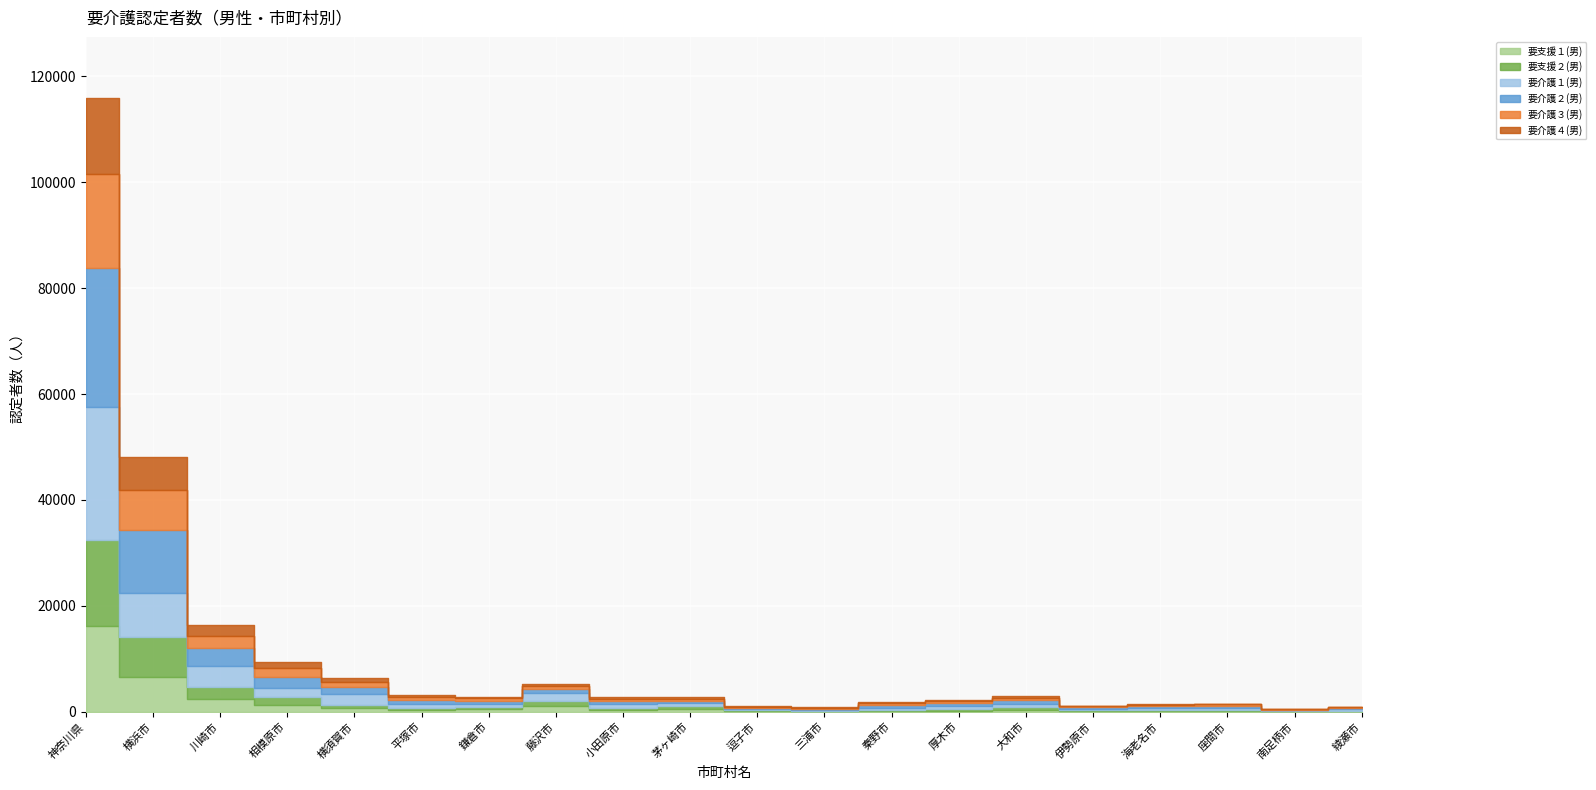

True or false: 要介護４(男) and 要介護１(男) cross at least once.

False